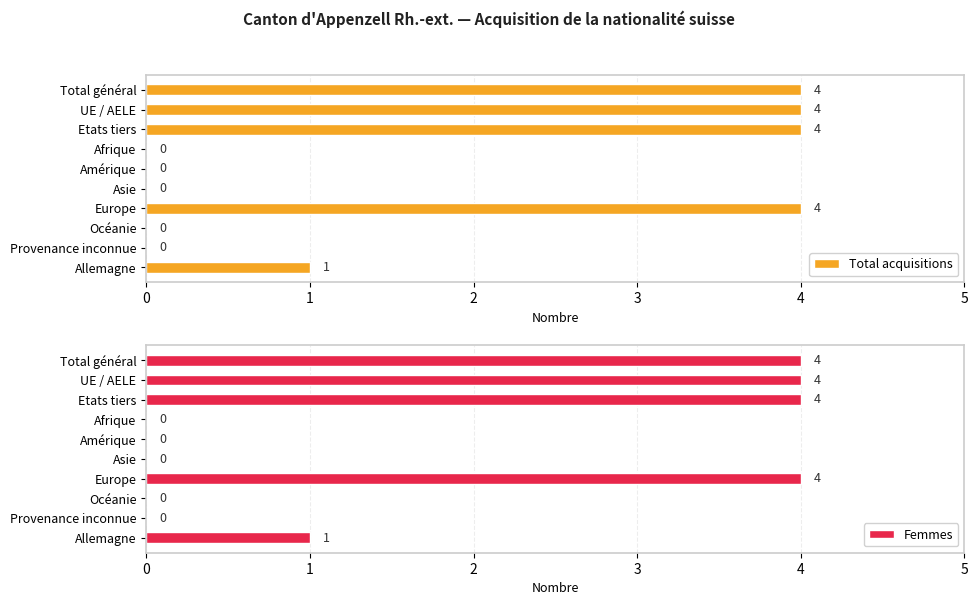

Count the number of categories in the chart.

10